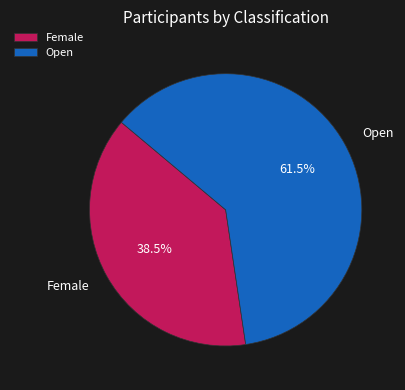

To the nearest percent, what is the combined percentage of Female and Open?

100%